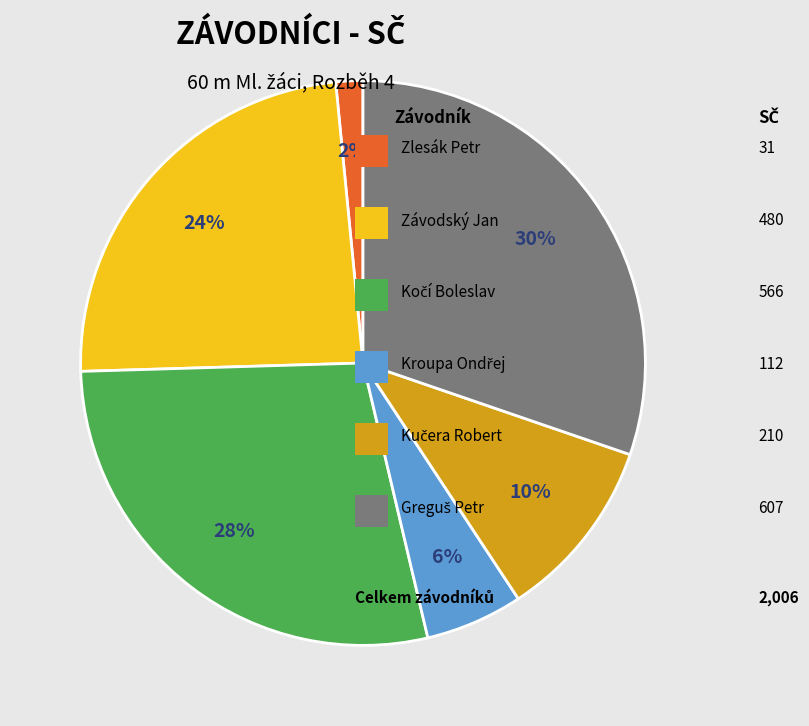

To the nearest percent, what is the average slice percentage?

17%